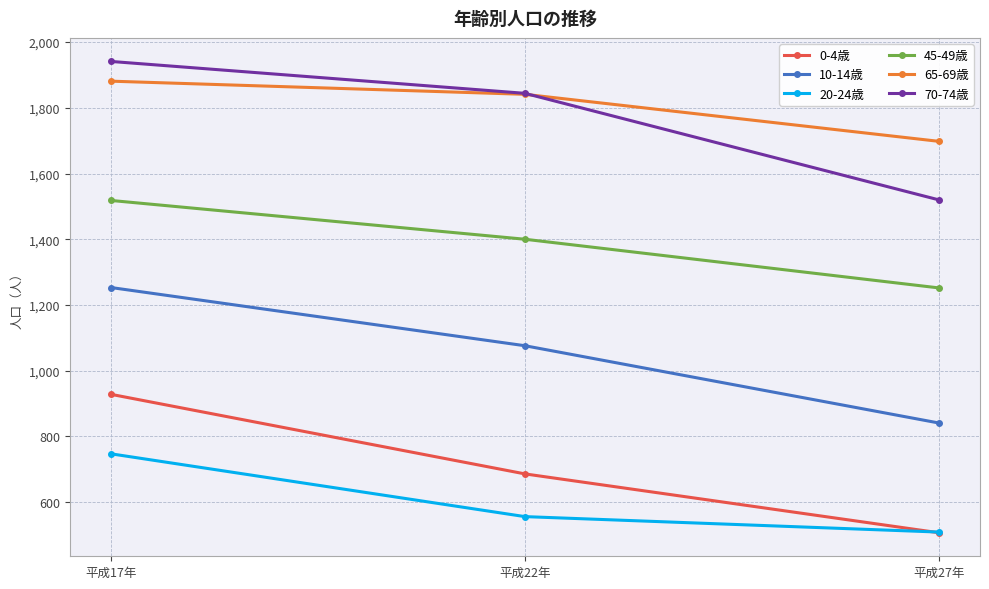

What is the smallest value displayed?

507